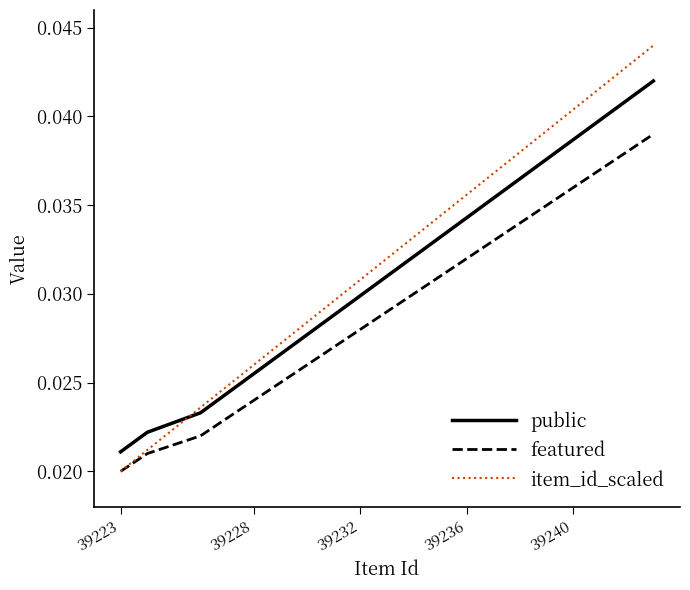

Which series has the widest spread of values?

item_id_scaled